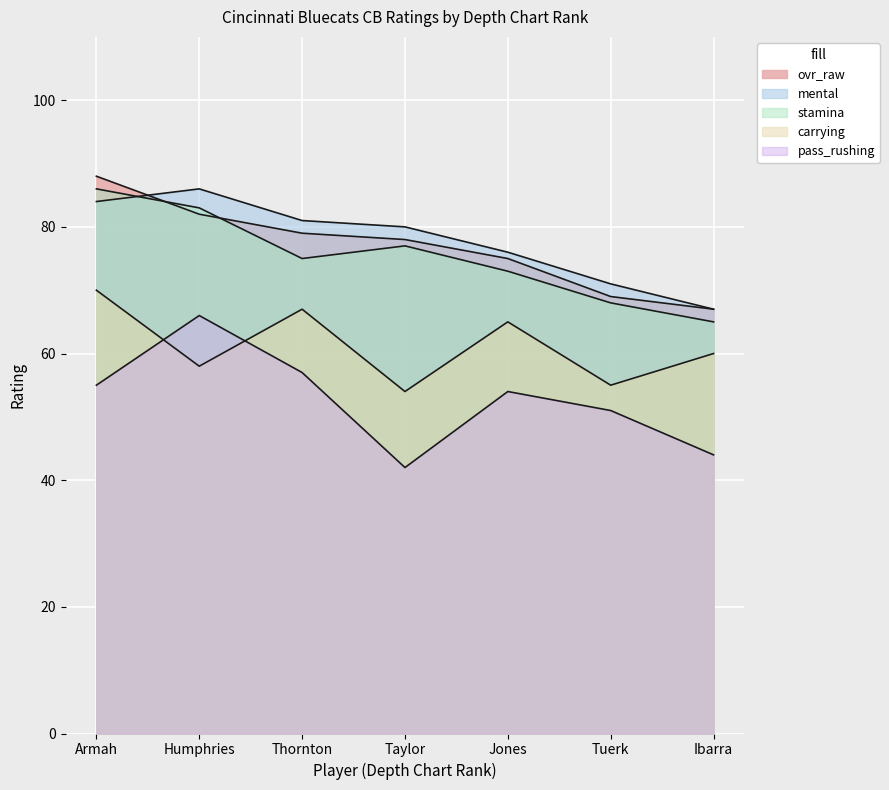

Which series ends up on top after the final intersection of stamina and ovr_raw?

ovr_raw